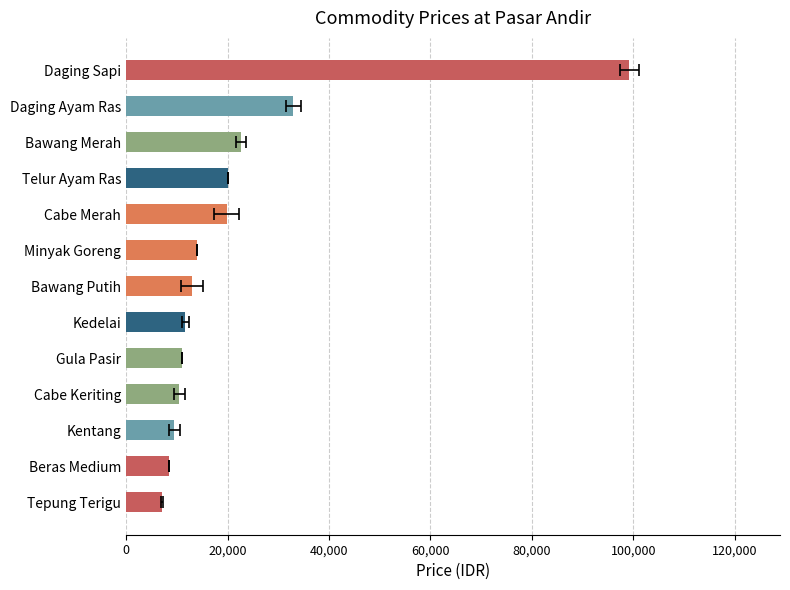

How many distinct data groups are displayed?

1